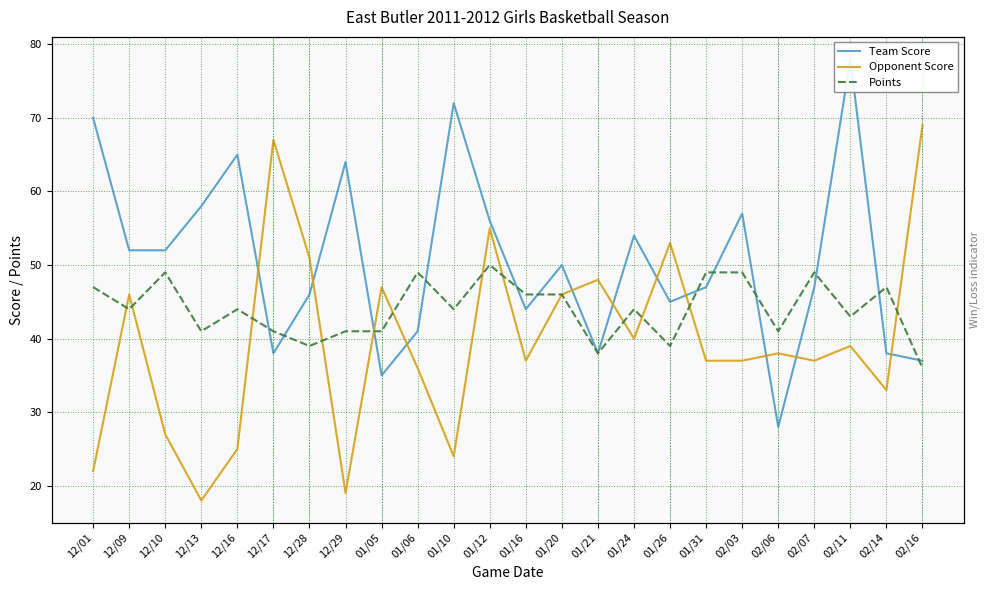

At which category is the sum across all series the highest?

01/12